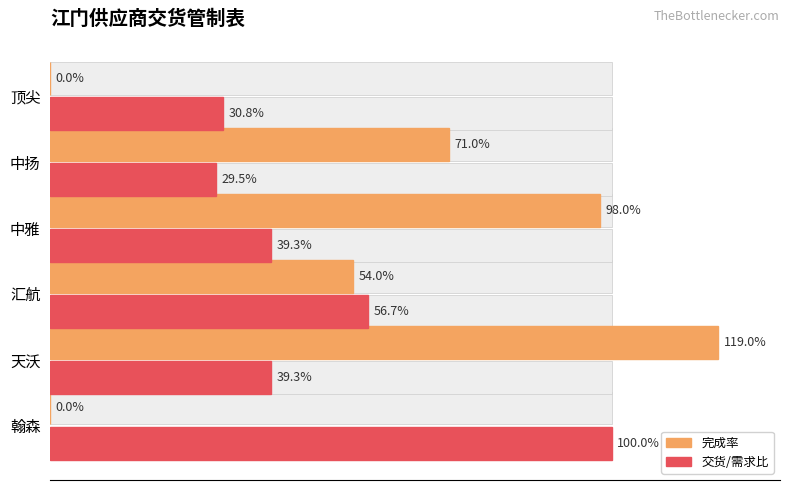

What is the average value of the 完成率 series?

0.6